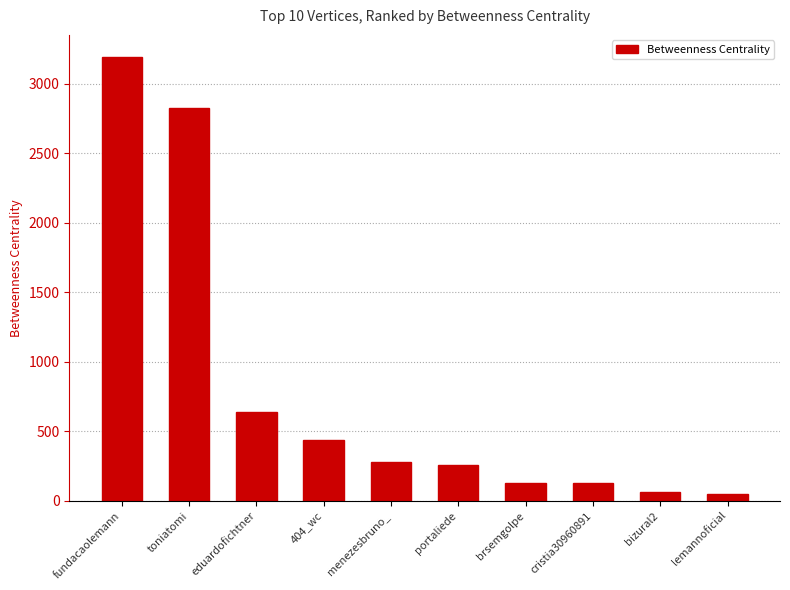

What position from the left is portaliede?

6